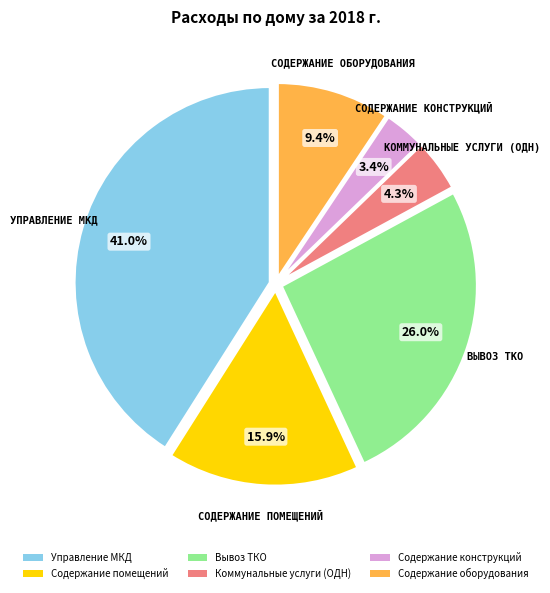

Does Коммунальные услуги (ОДН) represent more than half of the total?

No